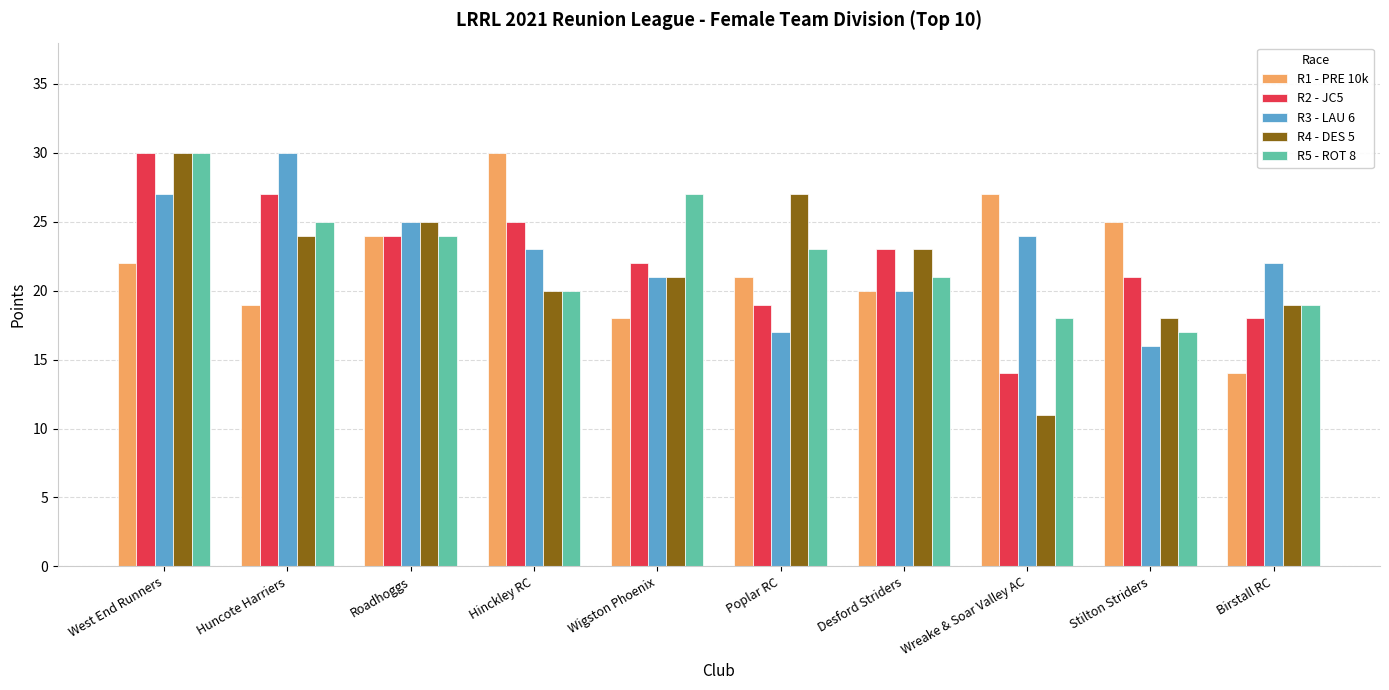

The value of R1 - PRE 10k at Wreake & Soar Valley AC is 27. True or false?

True